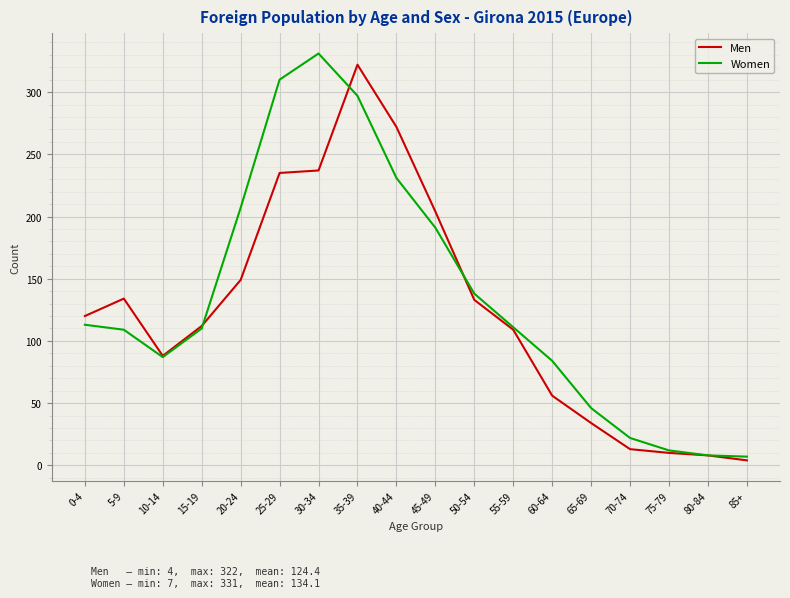

At how many categories does at least one series exceed 184?

6